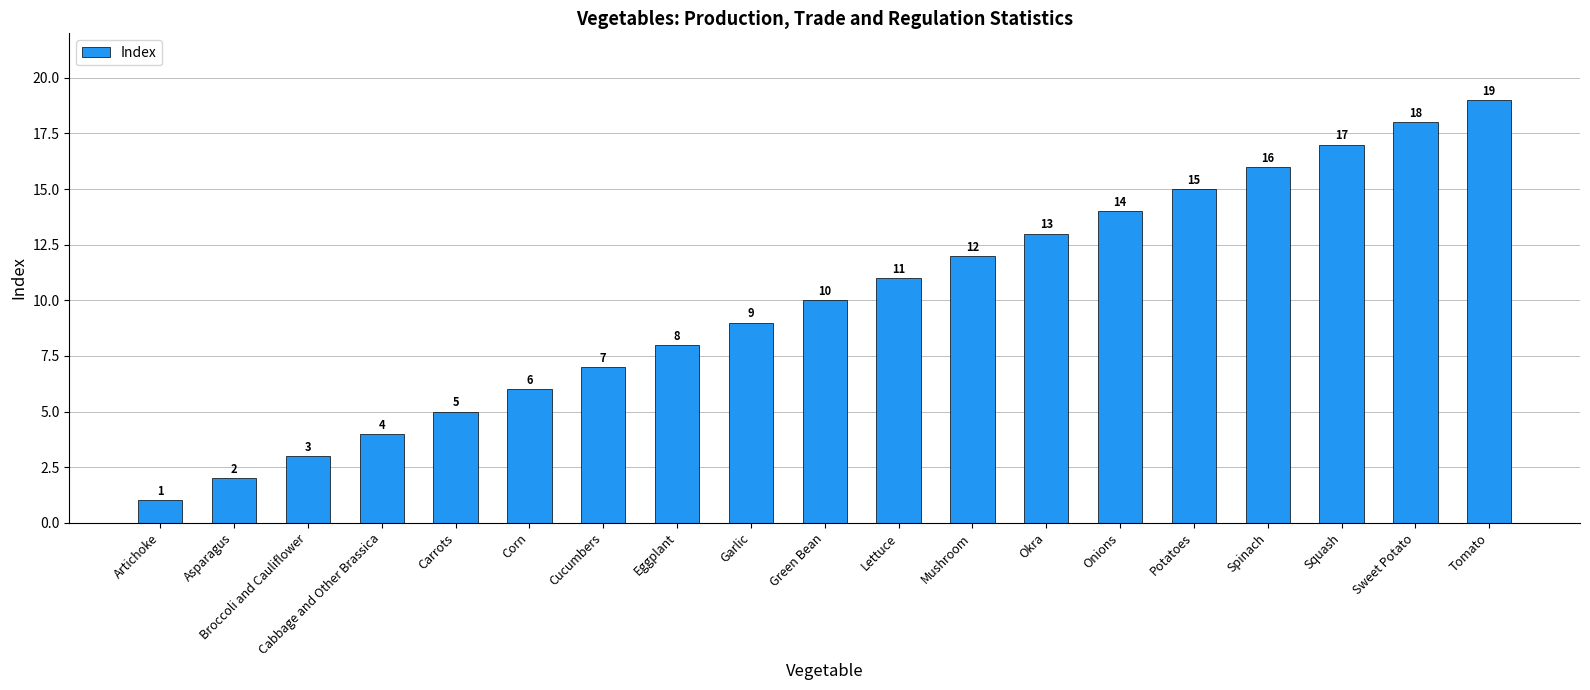

Between Artichoke and Green Bean, which is larger?

Green Bean